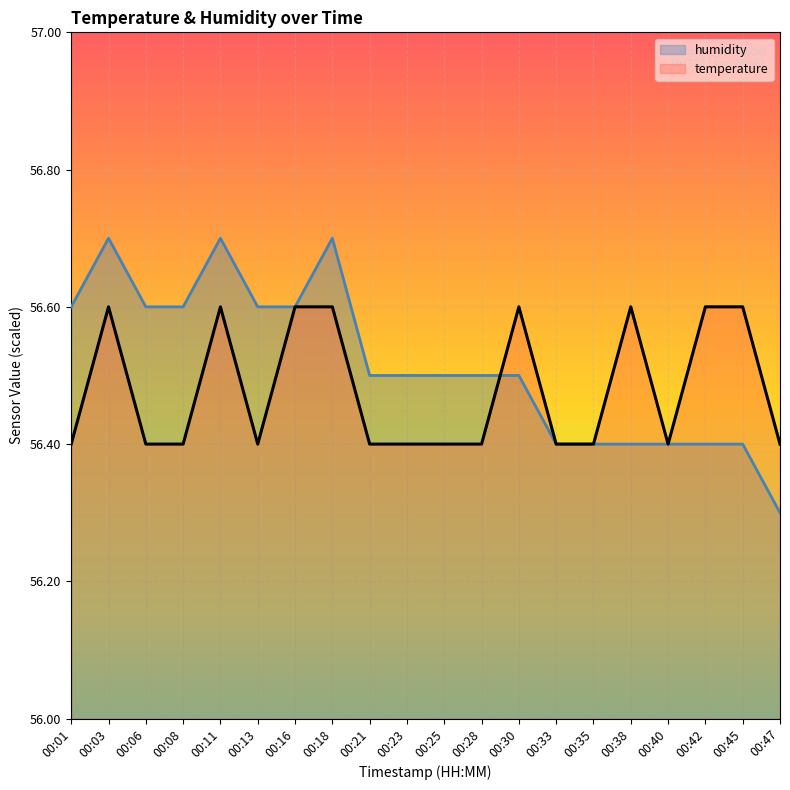

What is the average value of the humidity series?

56.5